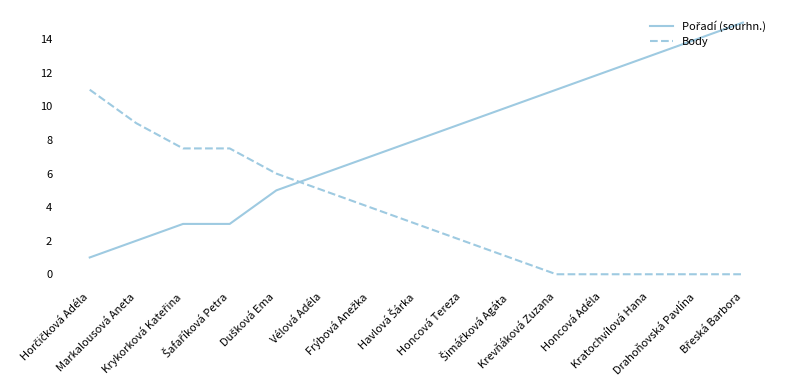

How many categories are shown in the chart?

15